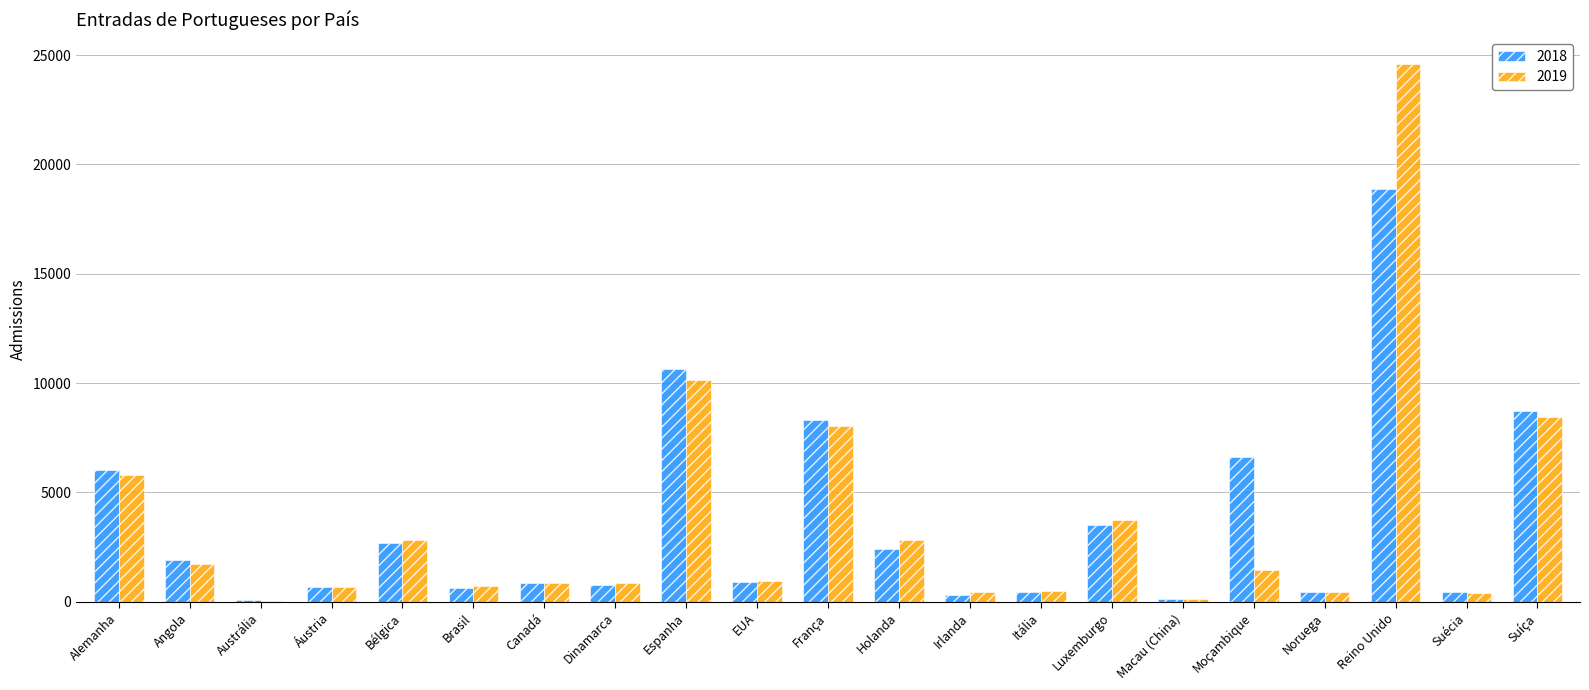

How many categories are shown in the chart?

21